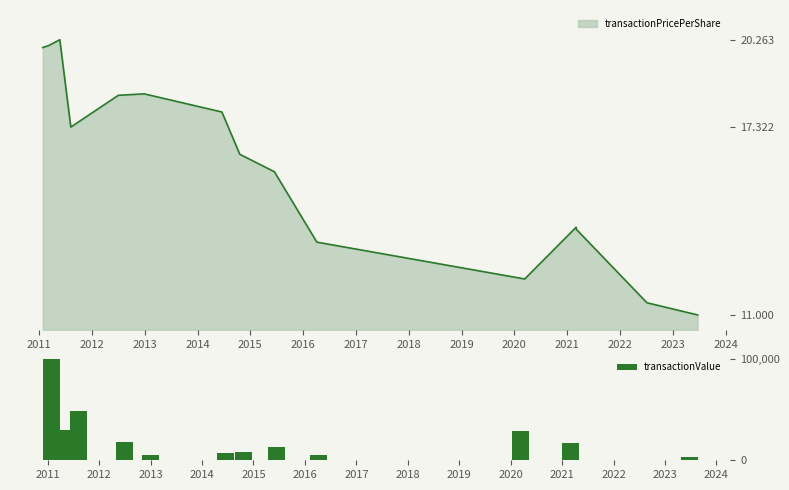

Are the bars horizontal?

No